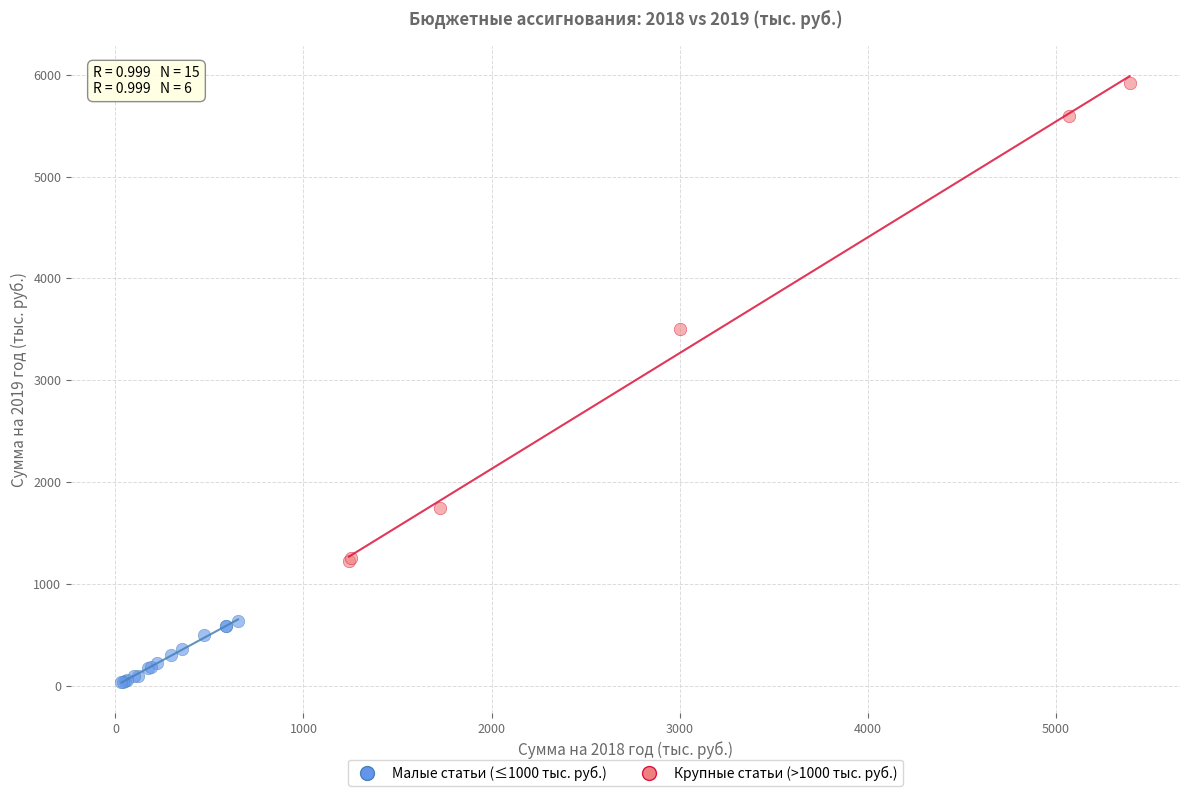

Which series contains the highest Y value?

Крупные статьи (>1000 тыс. руб.)